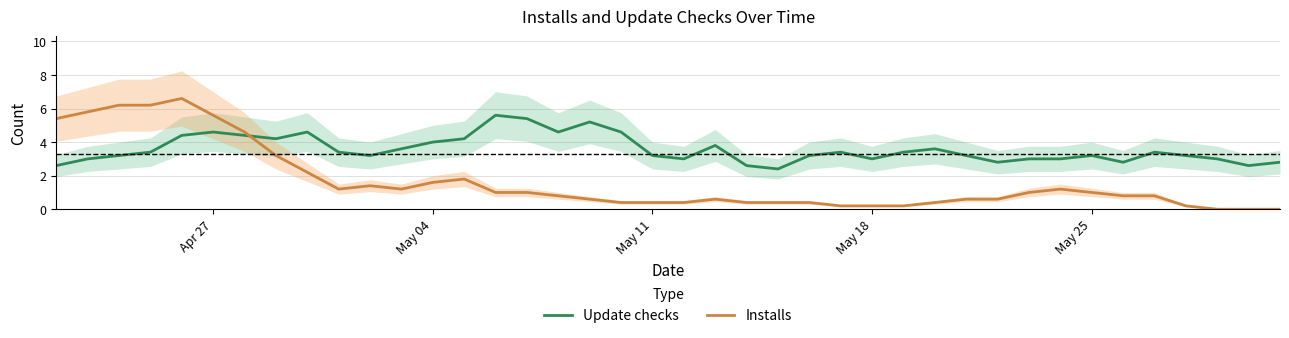

What are all the series names shown in the legend?

Update checks, Installs